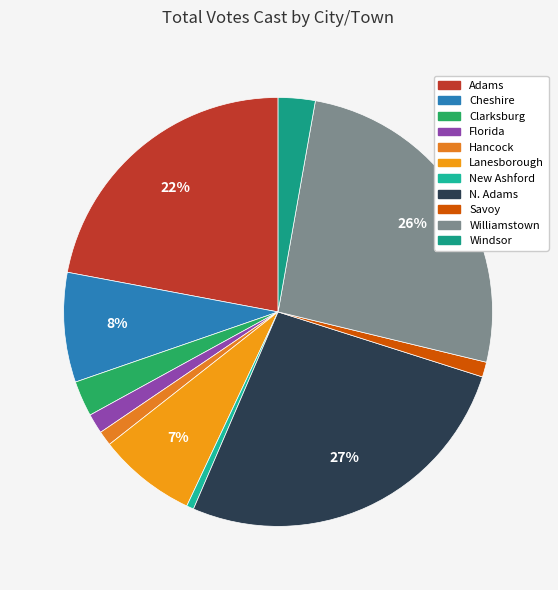

How many slices are in this pie chart?

11